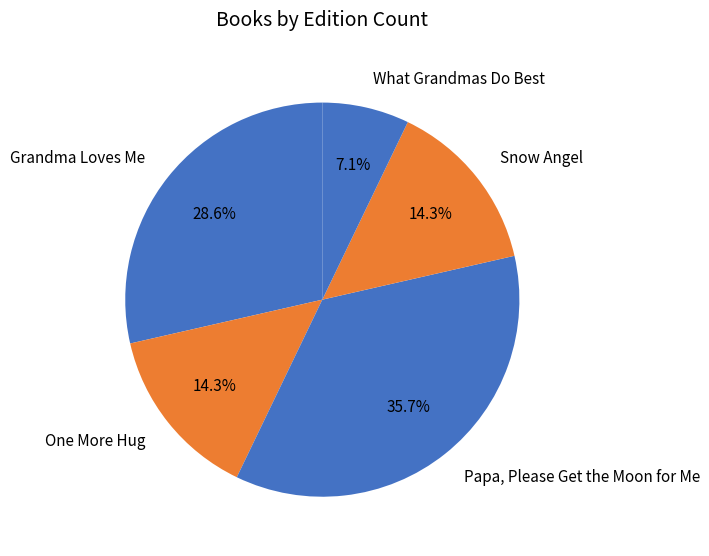

To the nearest percent, what is the combined percentage of What Grandmas Do Best and Grandma Loves Me?

36%